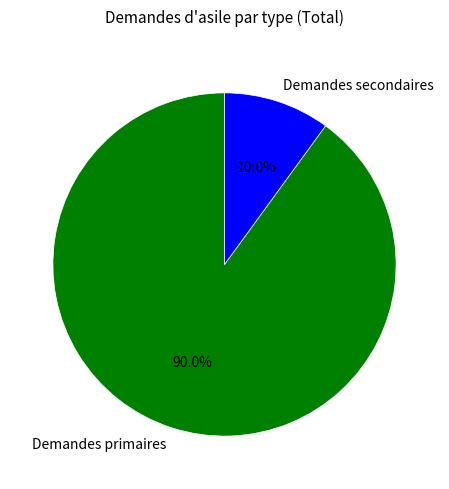

What is the total percentage of Demandes primaires and Demandes secondaires?

100.0%